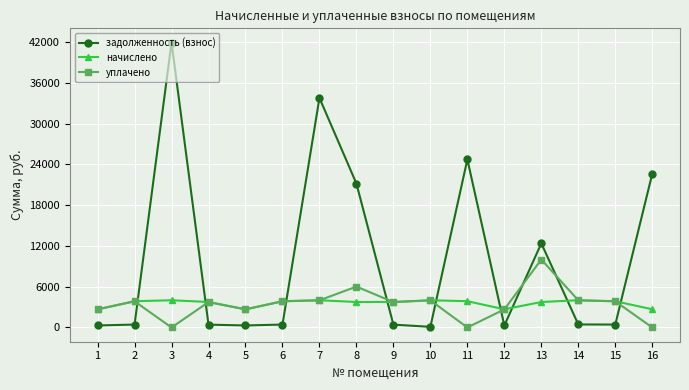

At which category does уплачено reach its first local valley?

3